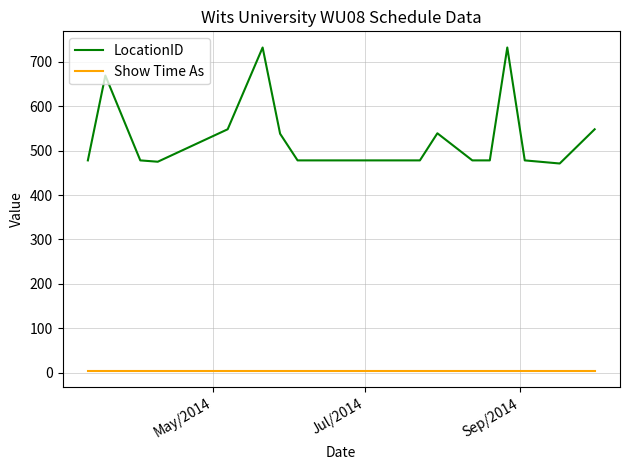

What is the maximum value shown in the chart?

732